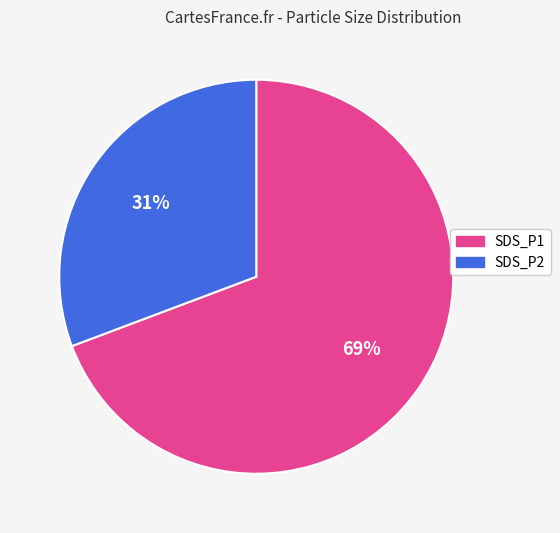

To the nearest percent, what is the combined percentage of SDS_P1 and SDS_P2?

100%